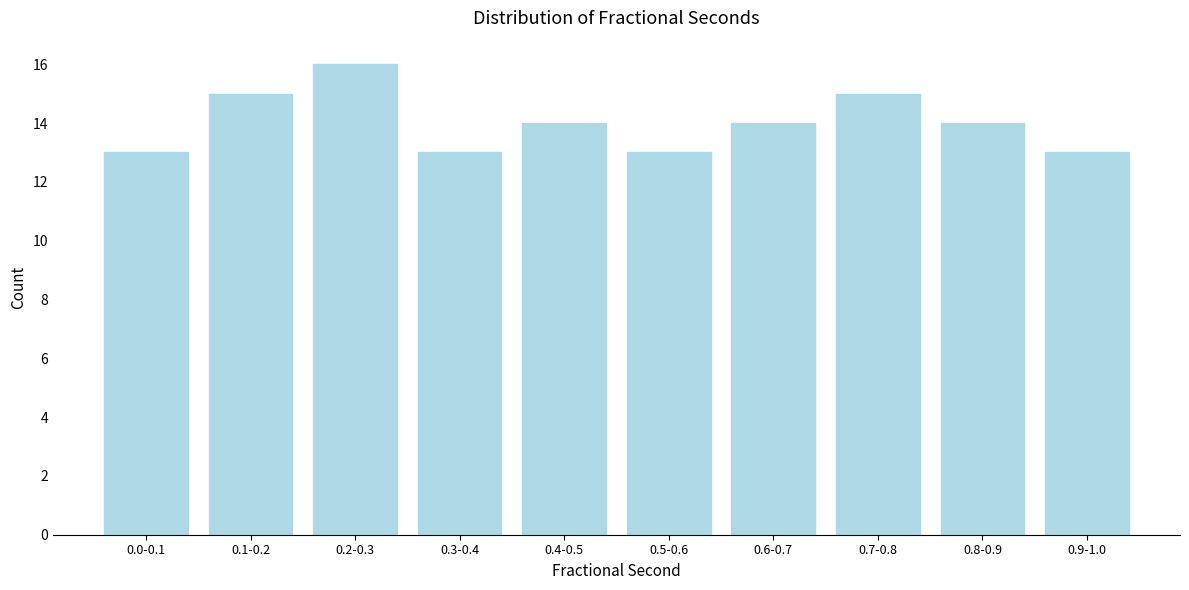

Reading right to left, list all the values displayed in this chart.

13	14	15	14	13	14	13	16	15	13